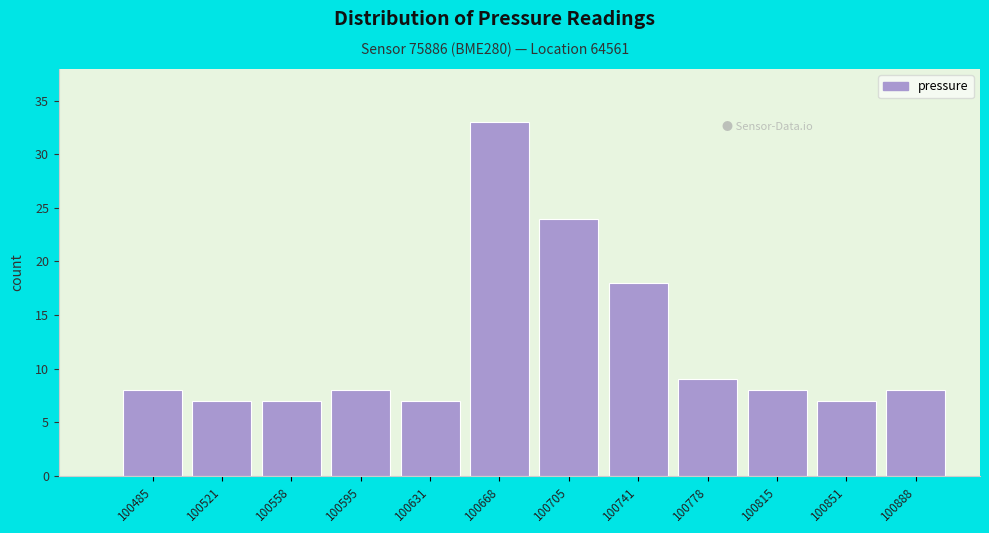

Reading left to right, extract all data points from this chart.

8	7	7	8	7	33	24	18	9	8	7	8